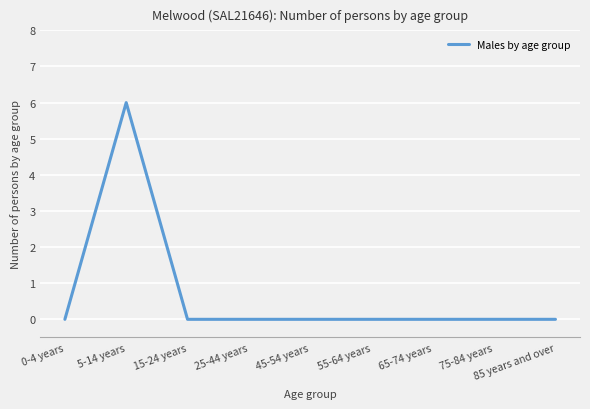

Count the number of data series in this chart.

1